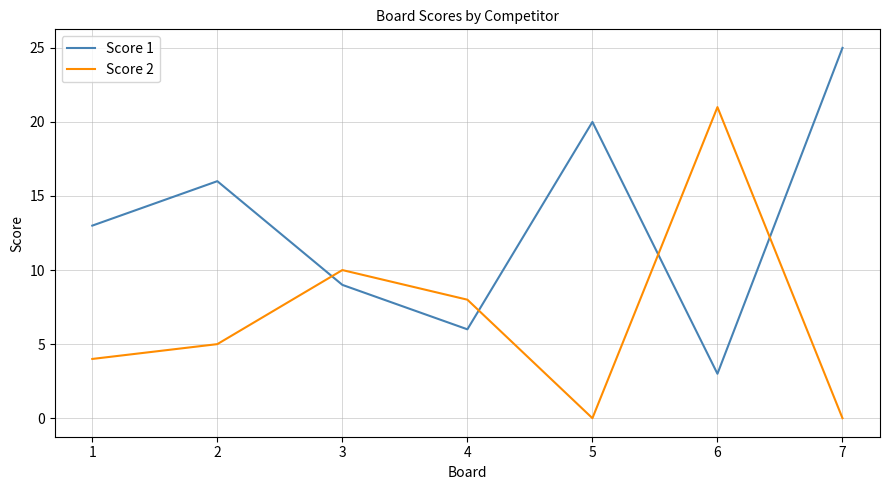

What is the difference between the maximum and second lowest values in the Score 2 series?

21